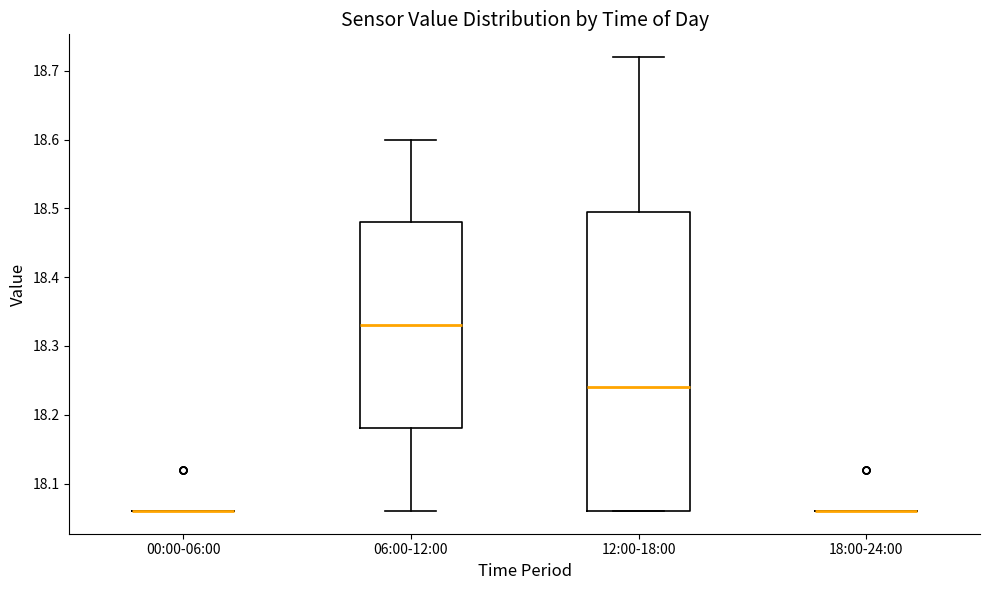

Reading left to right, read every box against the y-axis: the position of its median line, the range the box covers, and the ends of its whiskers. The values are not printed on the chart, so give them approximately, as read against the axis.

00:00-06:00: box collapsed to a line at 18.06, whiskers 18.06 to 18.06
06:00-12:00: median 18.33, box 18.18 to 18.48, whiskers 18.06 to 18.60
12:00-18:00: median 18.24, box 18.06 to 18.50, whiskers 18.06 to 18.72
18:00-24:00: box collapsed to a line at 18.06, whiskers 18.06 to 18.06